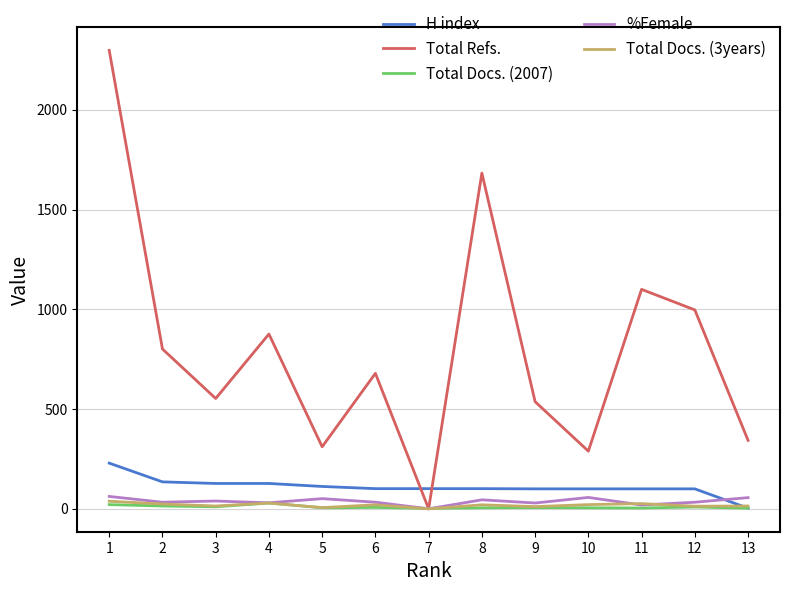

Which series has the largest total across all categories?

Total Refs.